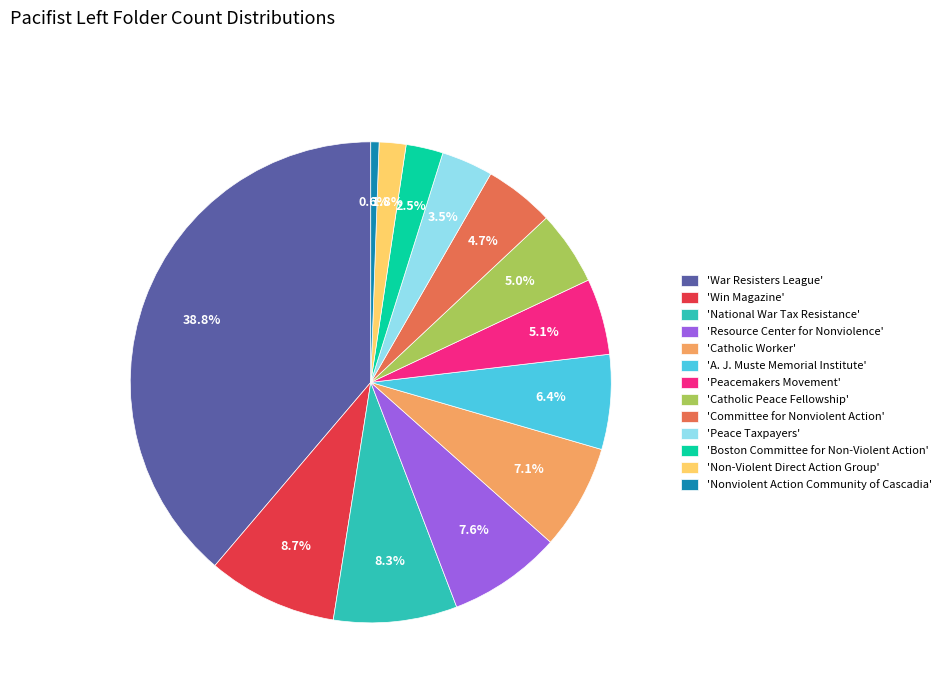

Is there a majority slice in this chart?

No